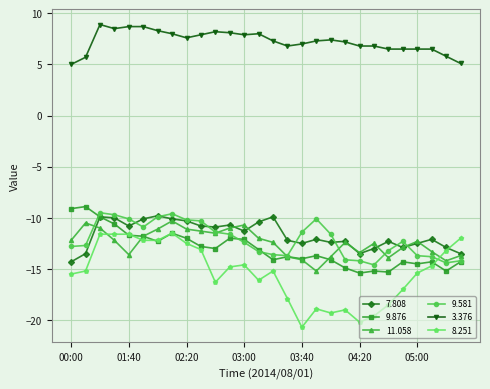

Which series has the widest spread of values?

8.251